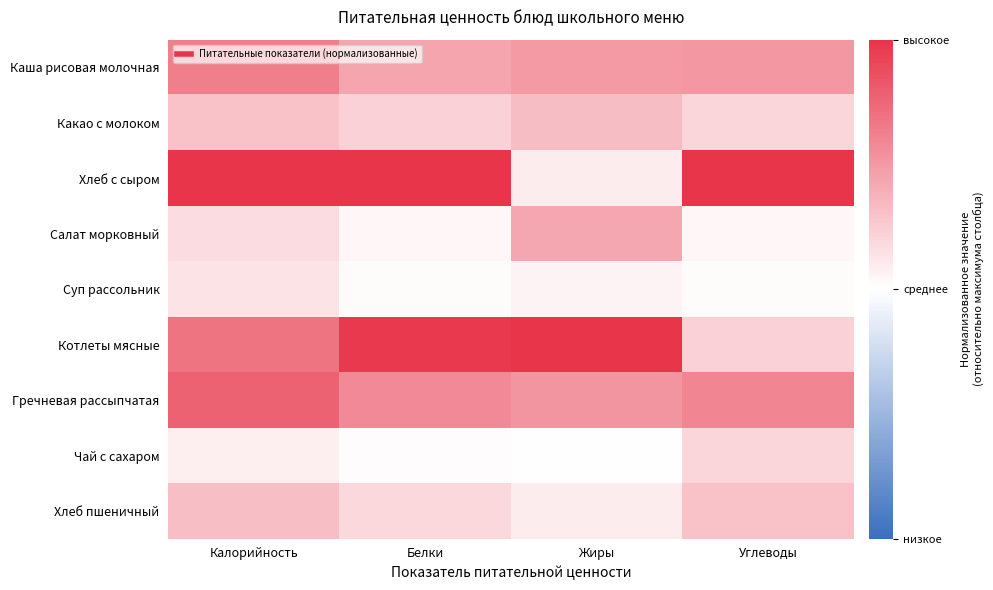

At Жиры, list the series in order from largest to smallest.

Котлеты мясные, Гречневая рассыпчатая, Каша рисовая молочная, Салат морковный, Какао с молоком, Хлеб пшеничный, Хлеб с сыром, Суп рассольник, Чай с сахаром